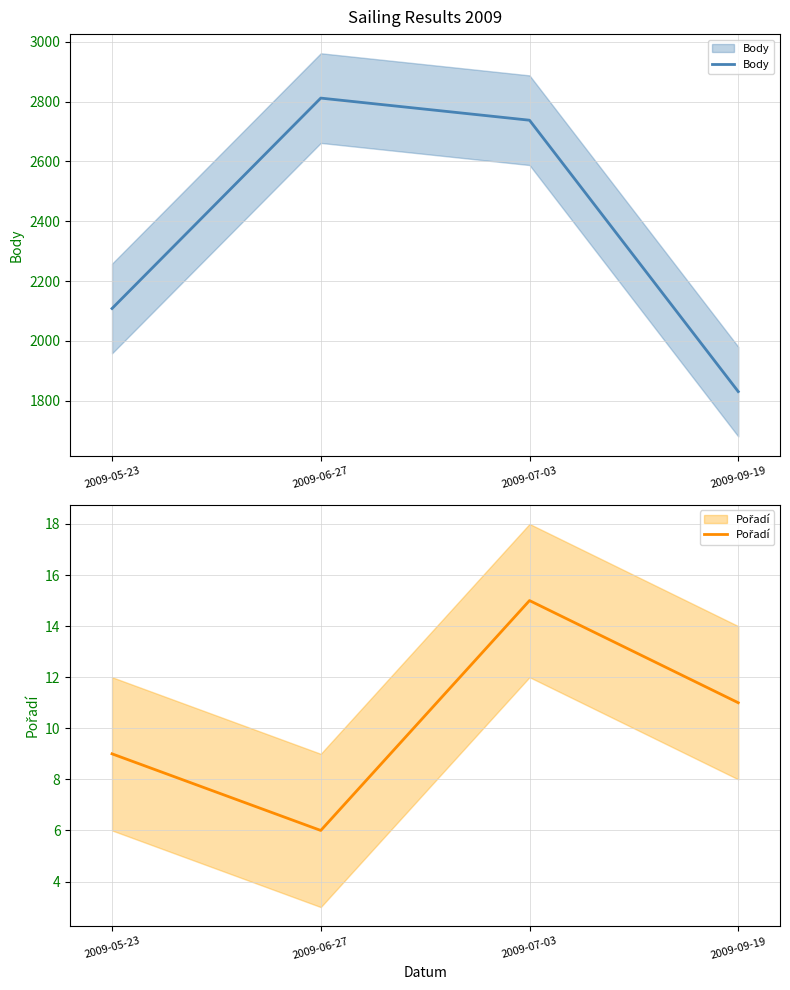

What is the spread (max minus min) of values at 2009-05-23?

2099